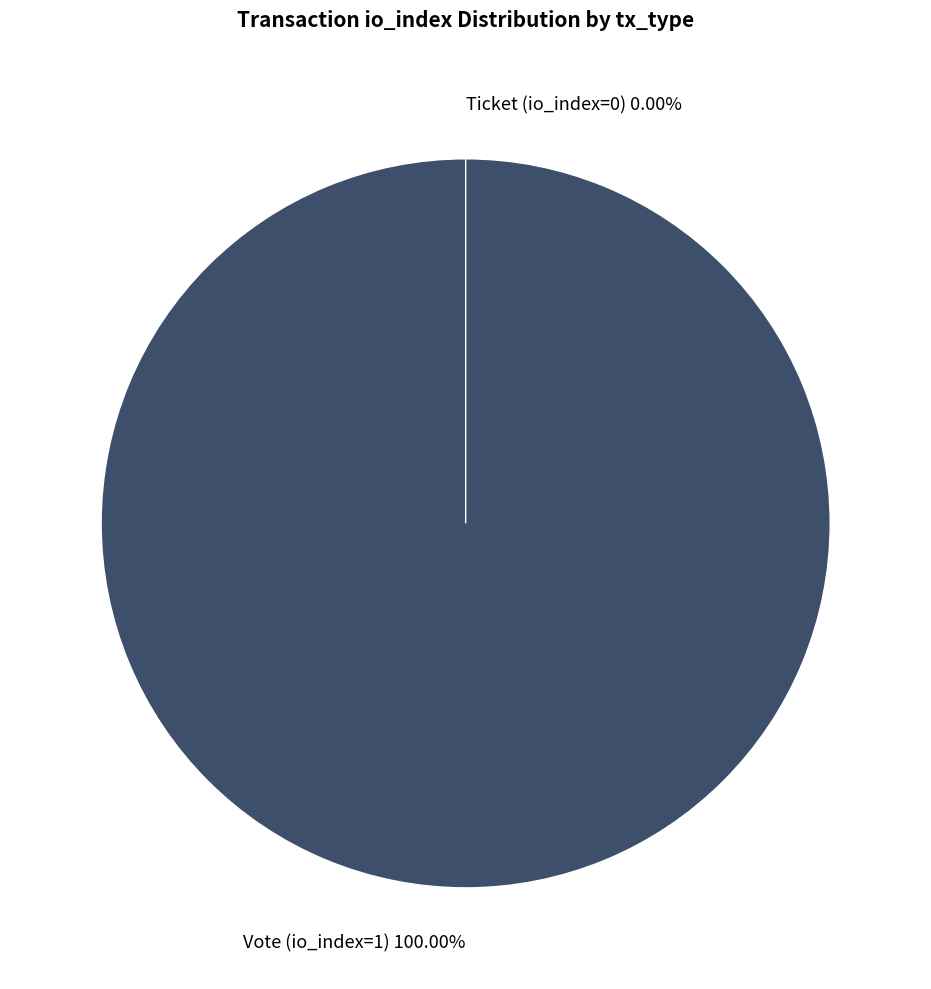

To the nearest percent, what is the average slice percentage?

50%